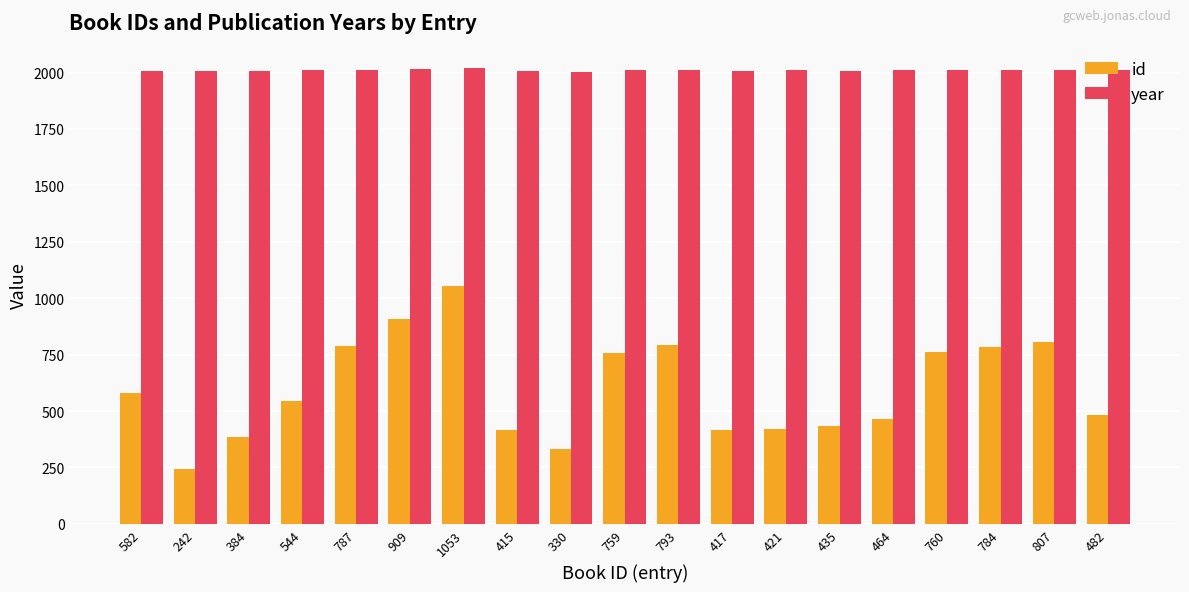

Are the bars horizontal?

No